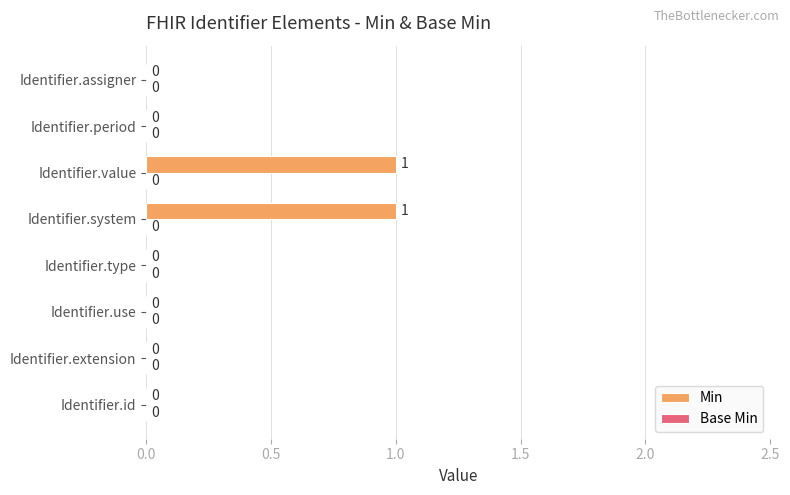

True or false: the data shows 0 at Identifier.id.

True